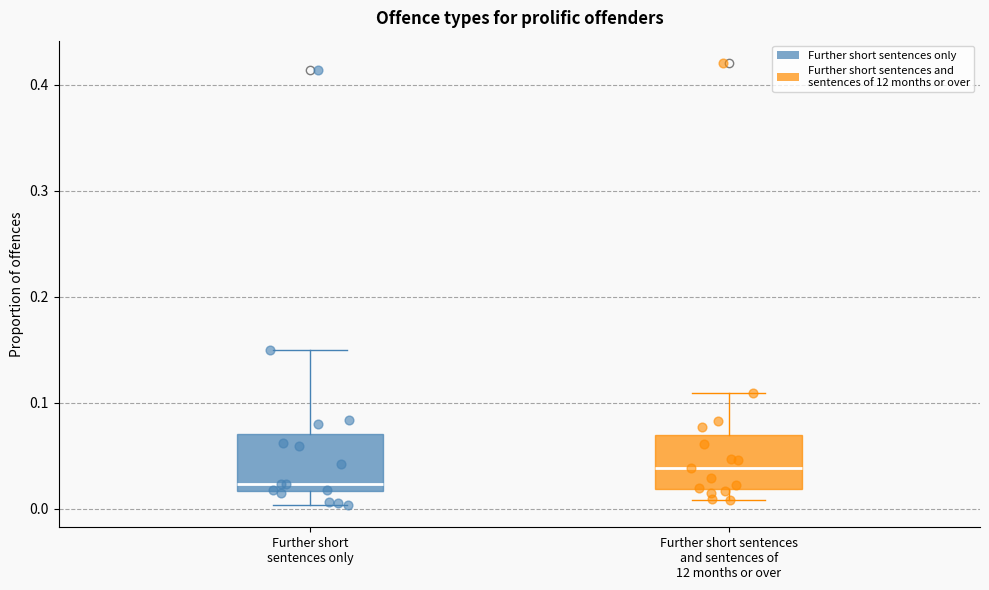

Where is the upper edge of the box for Further short sentences and sentences of 12 months or over on the y-axis? The values are not printed on the chart, so give them approximately, as read against the axis.

0.07